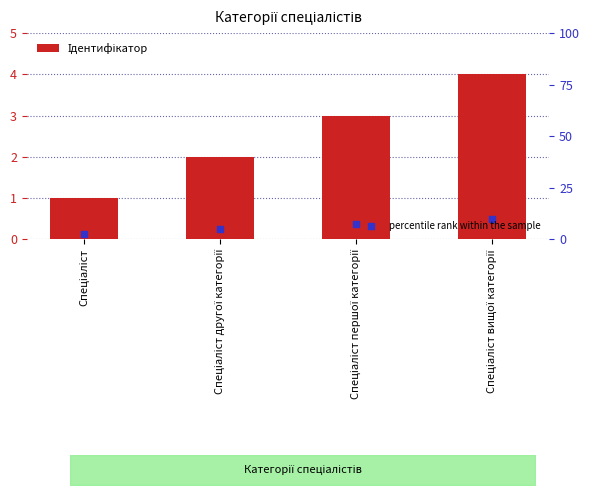

What is the change in value from Спеціаліст другої категорії to Спеціаліст вищої категорії?

+2